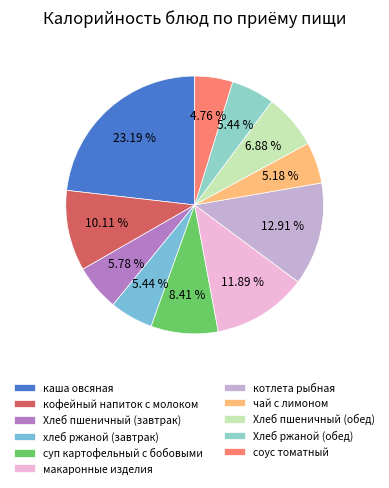

Approximately how many times larger is the value at котлета рыбная compared to каша овсяная?

0.6